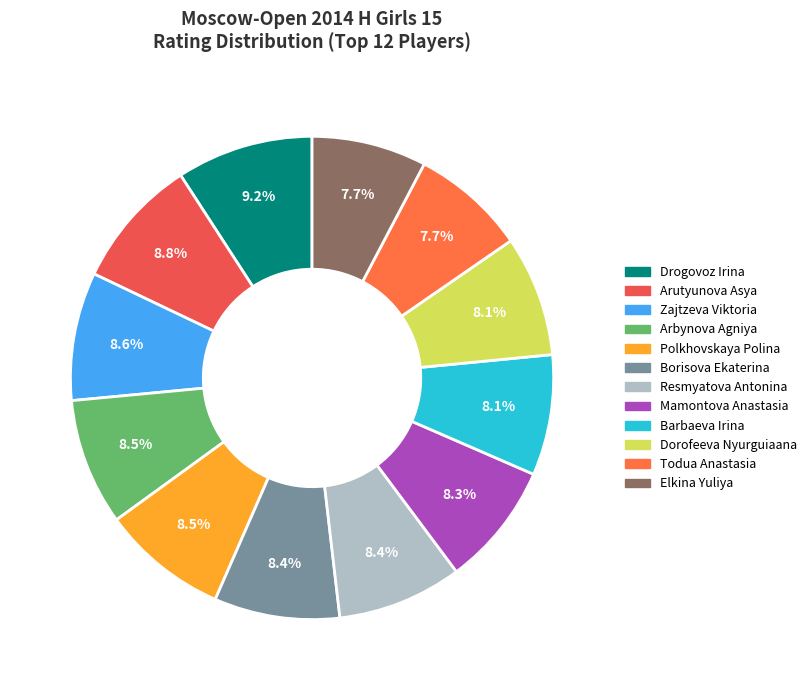

What portion of the pie excludes Zajtzeva Viktoria?

91.4%